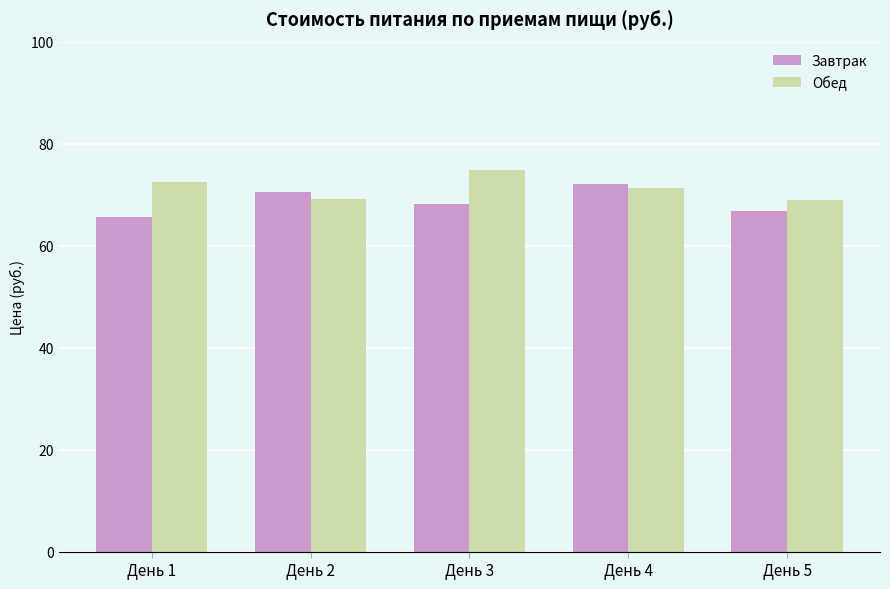

What is the total value across all series at День 2?

139.7